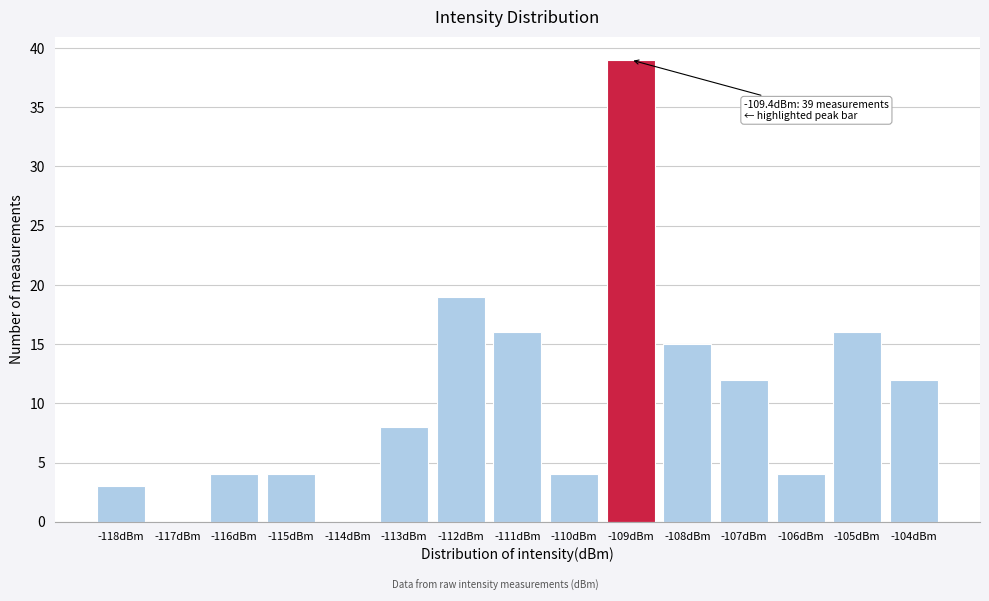

Reading left to right, extract all data points from this chart.

-118dBm=3	-117dBm=0	-116dBm=4	-115dBm=4	-114dBm=0	-113dBm=8	-112dBm=19	-111dBm=16	-110dBm=4	-109dBm=39	-108dBm=15	-107dBm=12	-106dBm=4	-105dBm=16	-104dBm=12